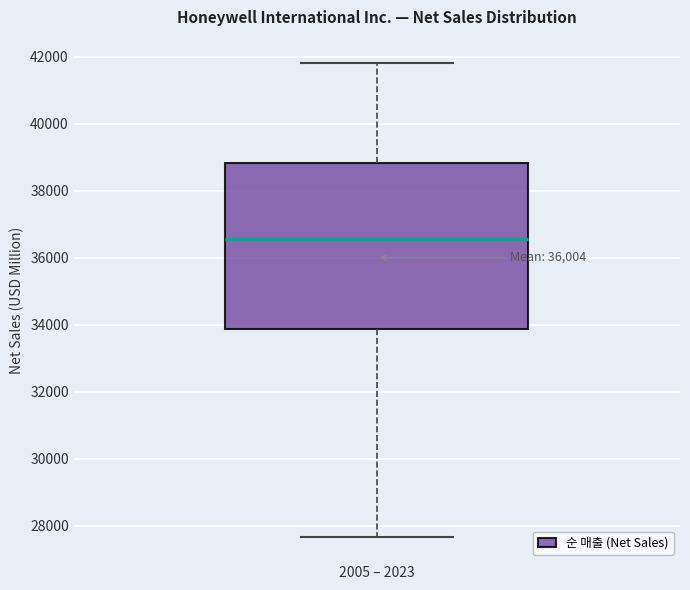

Read this box plot against the y-axis: the position of the median line, the range covered by the box, and the ends of both whiskers. The values are not printed on the chart, so give them approximately, as read against the axis.

median 36600, box 33800 to 38800, whiskers 27600 to 41800